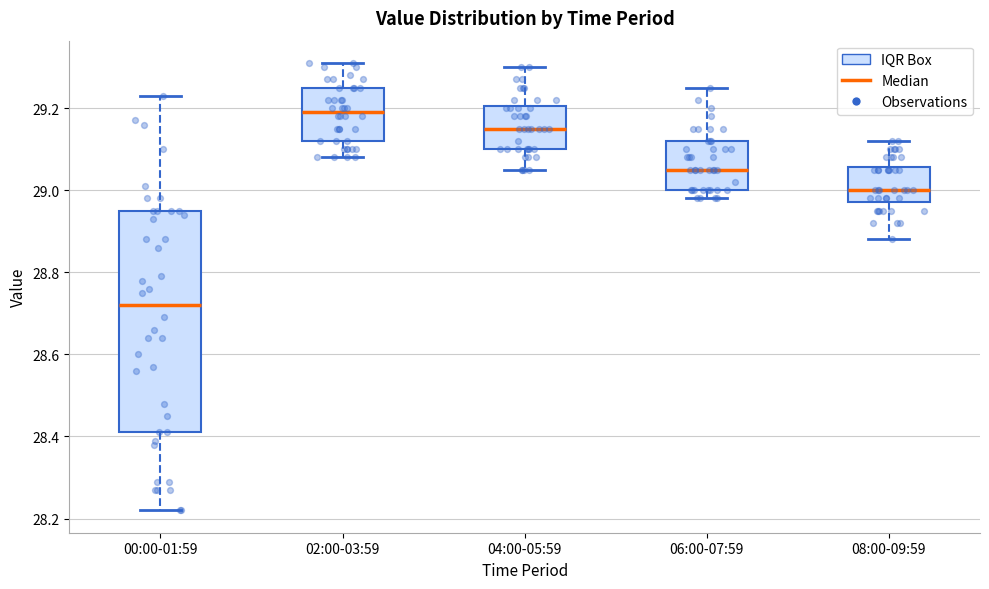

Reading left to right, read every box against the y-axis: the position of its median line, the range the box covers, and the ends of its whiskers. The values are not printed on the chart, so give them approximately, as read against the axis.

00:00-01:59: median 28.72, box 28.42 to 28.96, whiskers 28.22 to 29.24
02:00-03:59: median 29.20, box 29.12 to 29.26, whiskers 29.08 to 29.32
04:00-05:59: median 29.16, box 29.10 to 29.20, whiskers 29.06 to 29.30
06:00-07:59: median 29.06, box 29.00 to 29.12, whiskers 28.98 to 29.26
08:00-09:59: median 29.00, box 28.98 to 29.06, whiskers 28.88 to 29.12